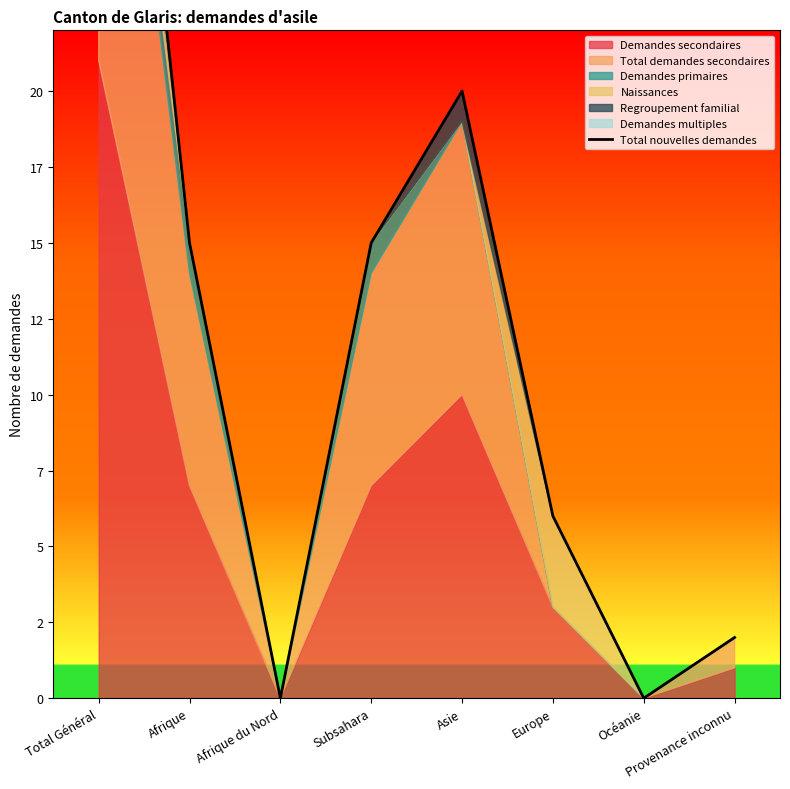

Reading left to right, what are all the values shown in this chart?

43	15	0	15	20	6	0	2